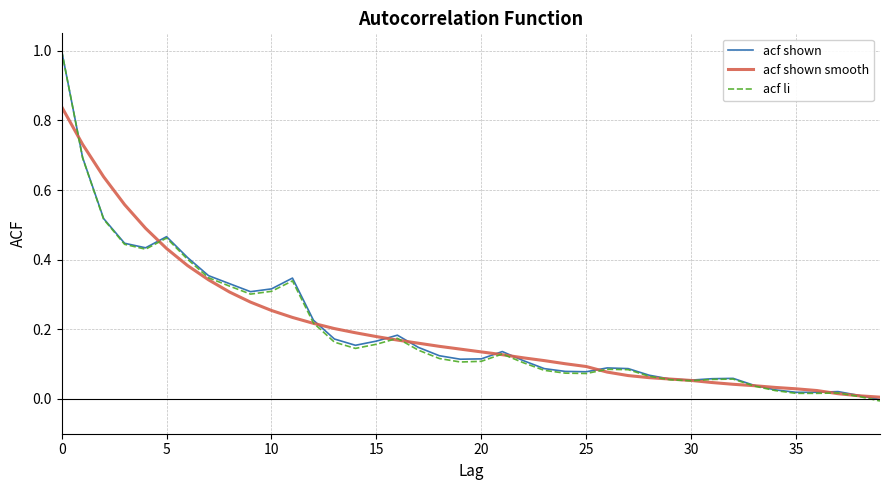

Which series has the largest range (max minus min)?

acf li